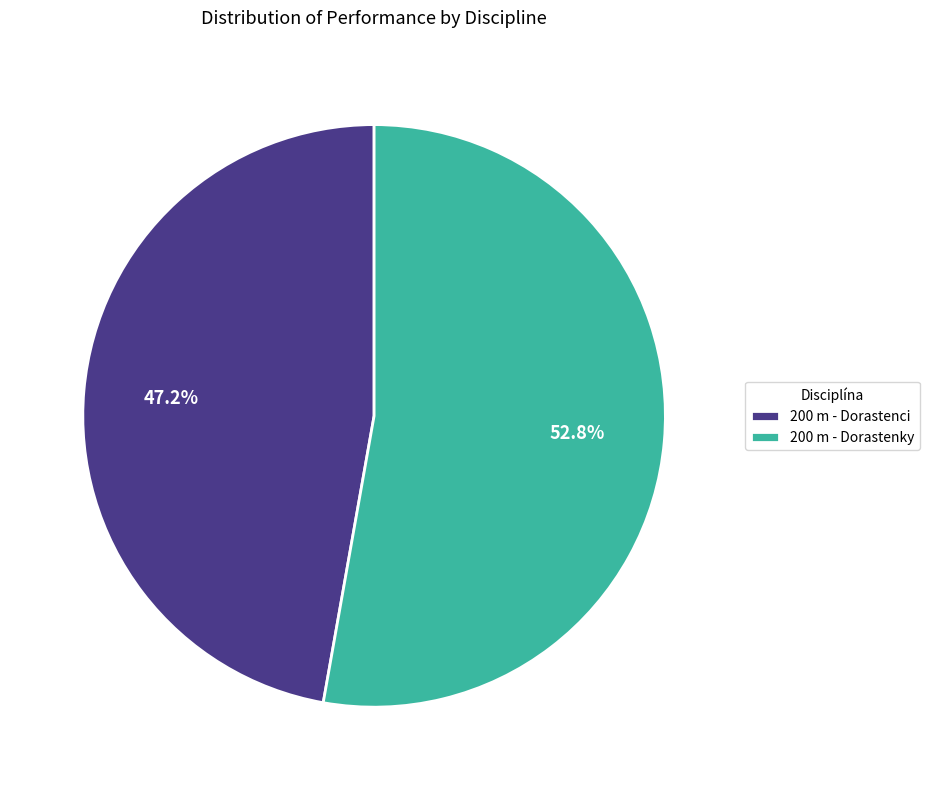

True or false: 200 m - Dorastenci accounts for 53% of the total.

False